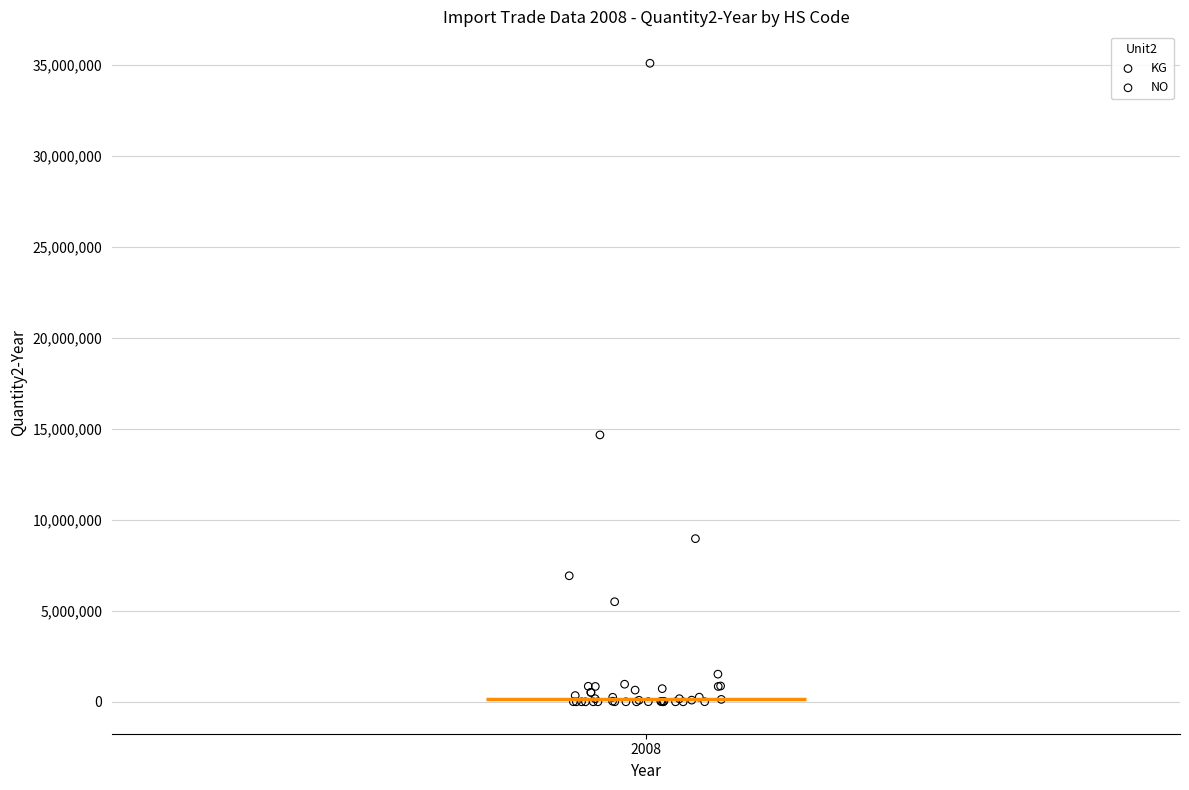

What are all the series names shown in the legend?

KG, NO